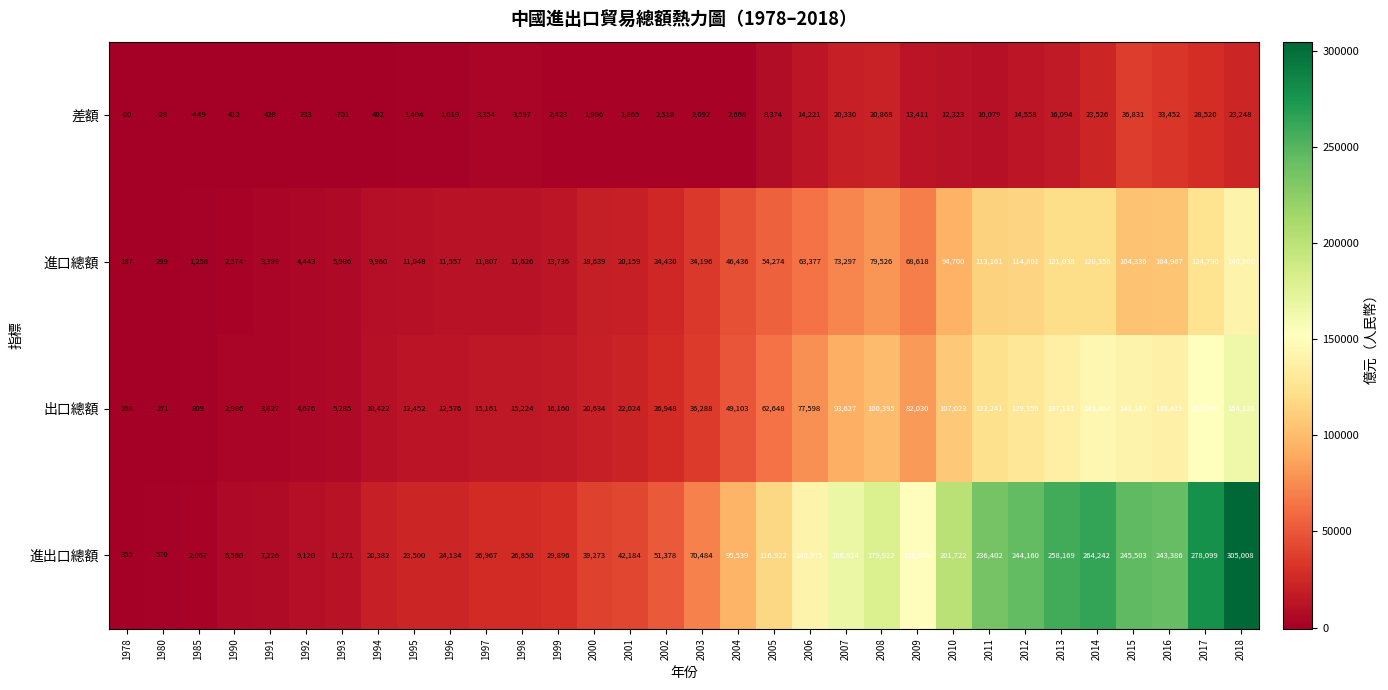

At which label is 差額 closest to 18065?

2013